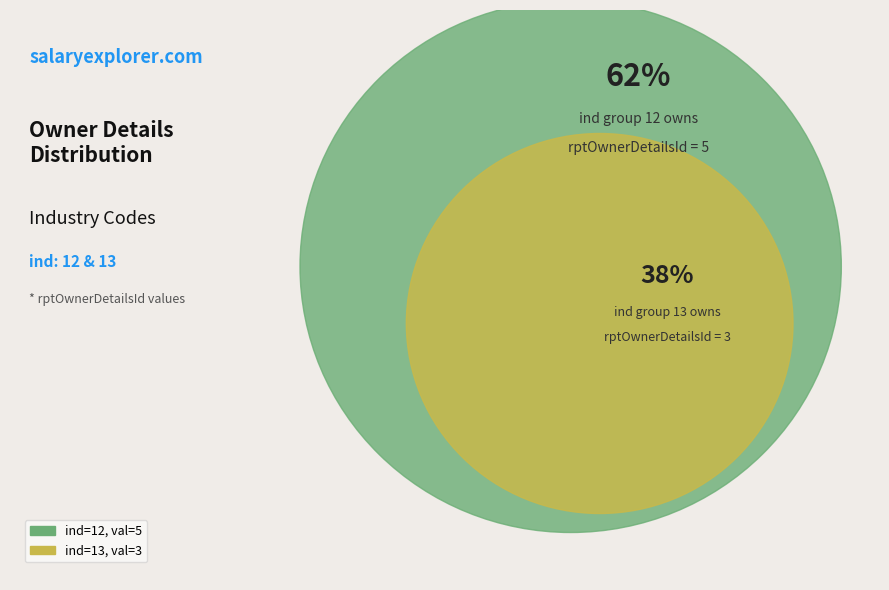

Combined, what portion of the pie is 12 and 13?

100.0%